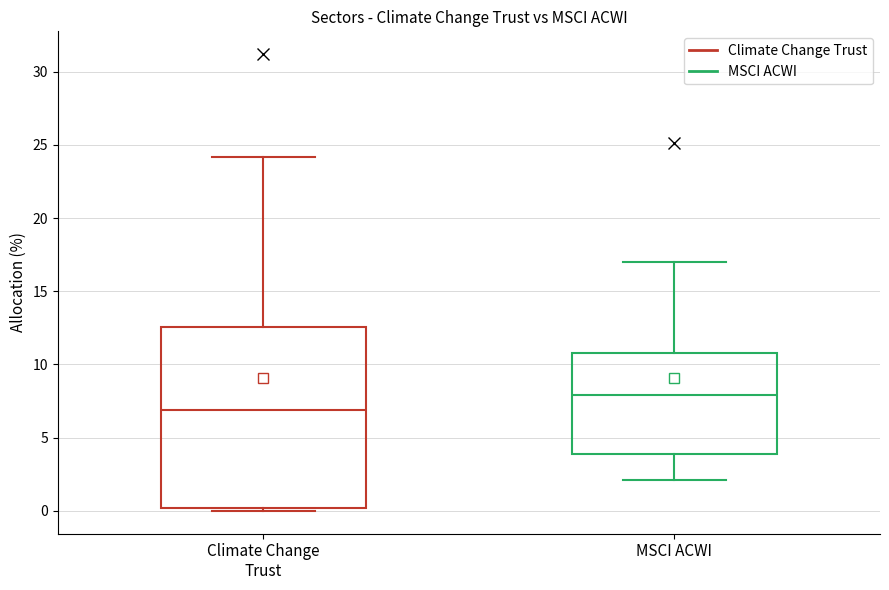

Comparing the boxes themselves (not the whiskers), which one is the tallest?

Climate Change Trust